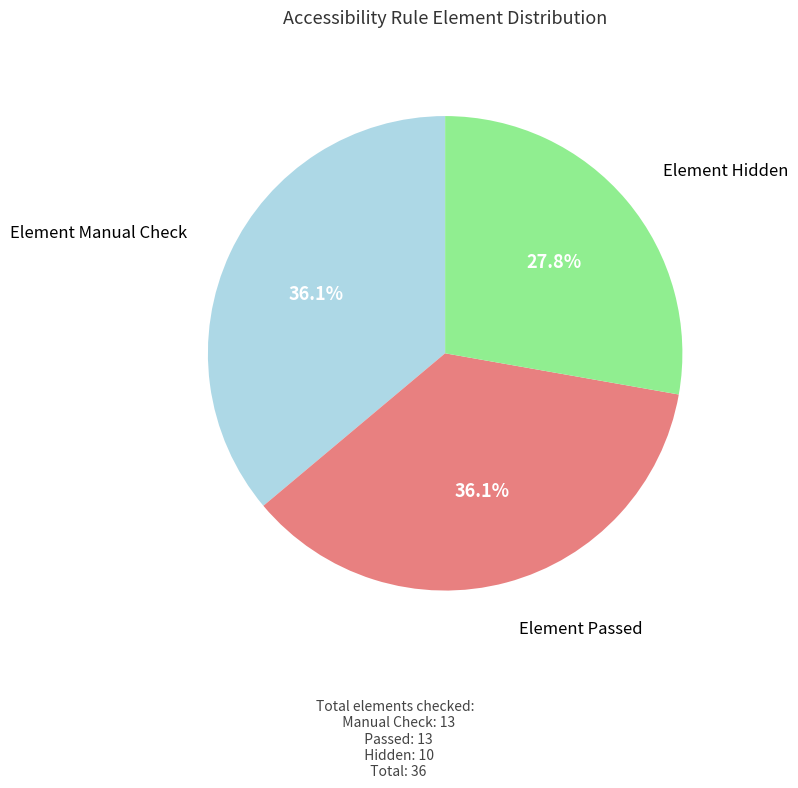

Does any single category account for the majority?

No